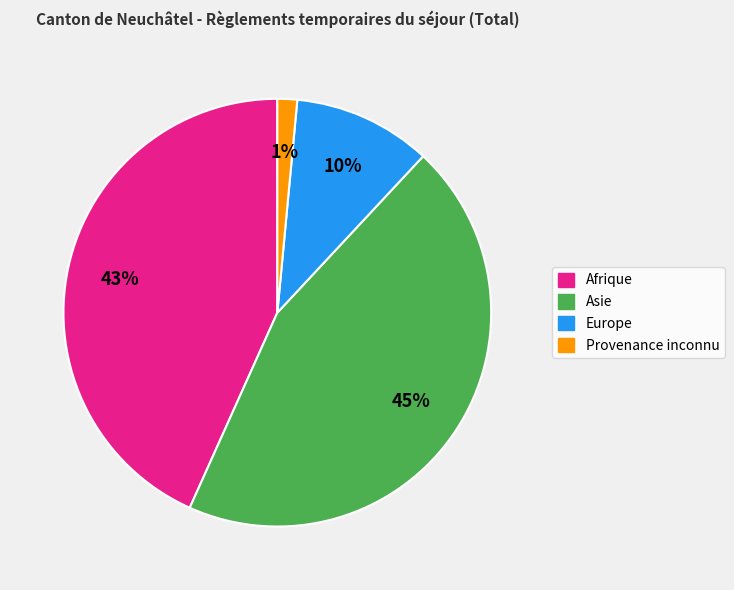

Rank the categories by value from highest to lowest.

Asie, Afrique, Europe, Provenance inconnu